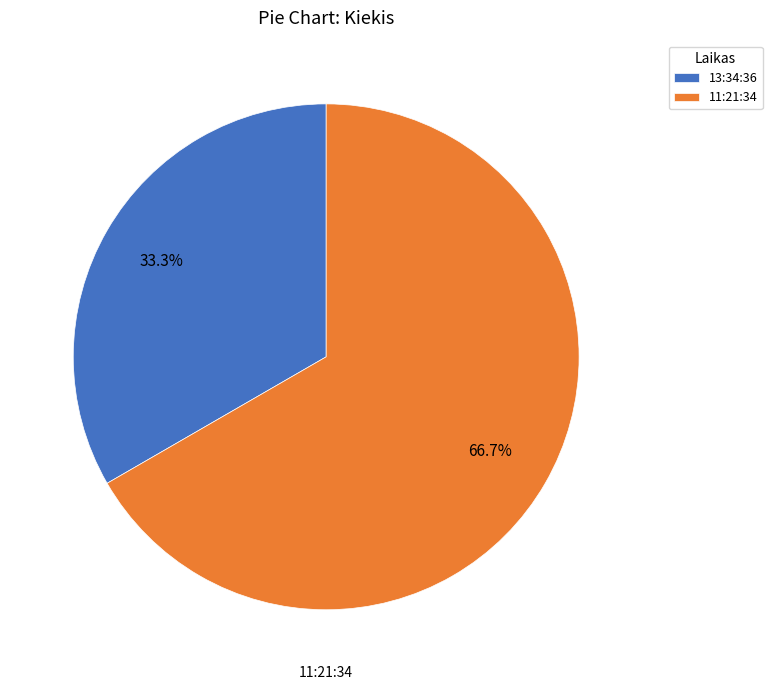

What is the ratio of the value at 11:21:34 to the value at 13:34:36?

2.0